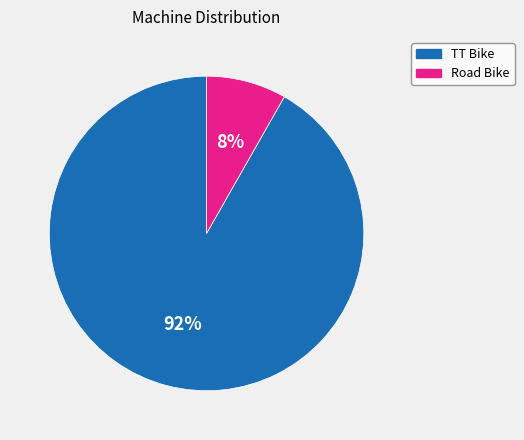

To the nearest percent, what is the difference between the Road Bike and TT Bike slice percentages?

84%